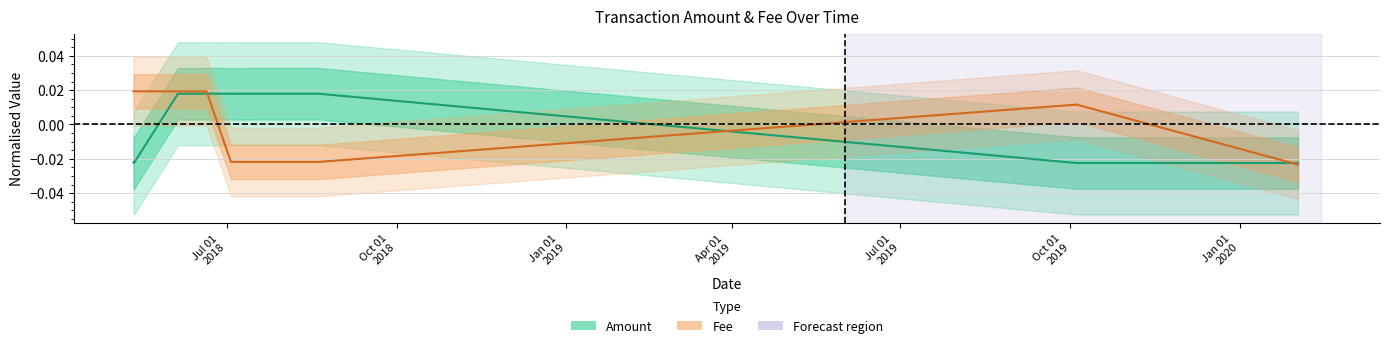

How many lines are shown in the chart?

2